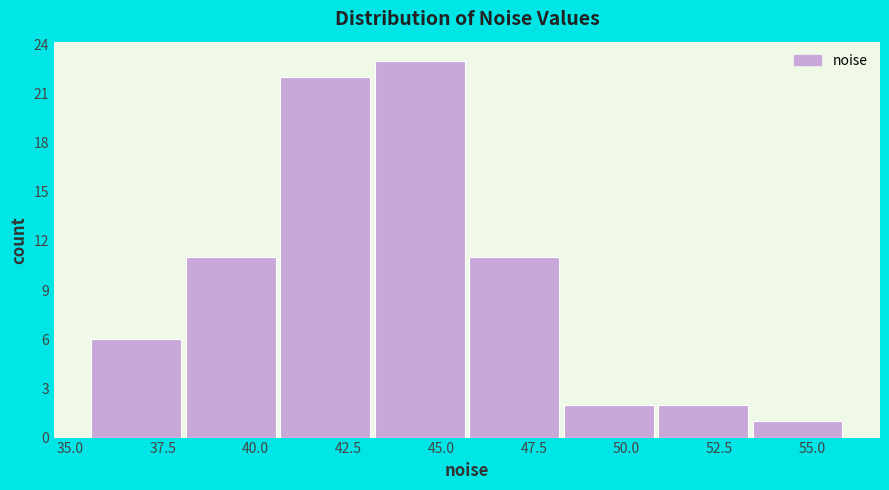

Reading left to right, transcribe this chart: for each bar, give the range it covers on the x-axis and its height. Neither the bar edges nor the heights are printed on the chart, so give them approximately, as read against the axes.

35.5 to 38.0: 6
38.0 to 40.5: 11
40.5 to 43.0: 22
43.0 to 46.0: 23
46.0 to 48.5: 11
48.5 to 51.0: 2
51.0 to 53.5: 2
53.5 to 56.0: 1